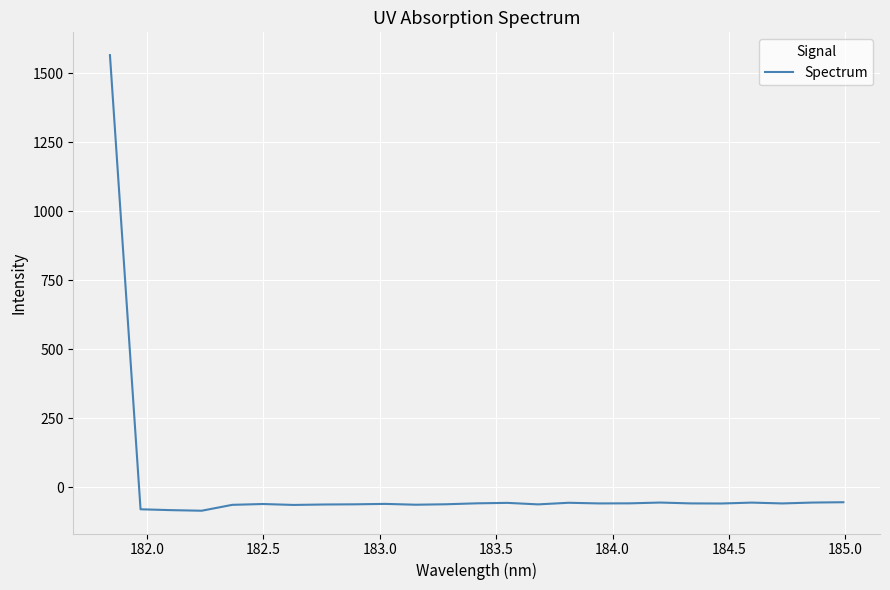

What is the difference between the maximum and minimum values?

1650.7